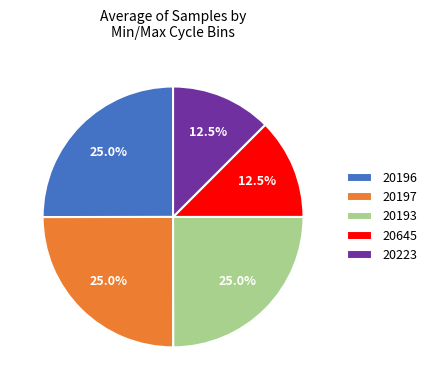

What is the ratio of the value at 20645 to the value at 20196?

0.5